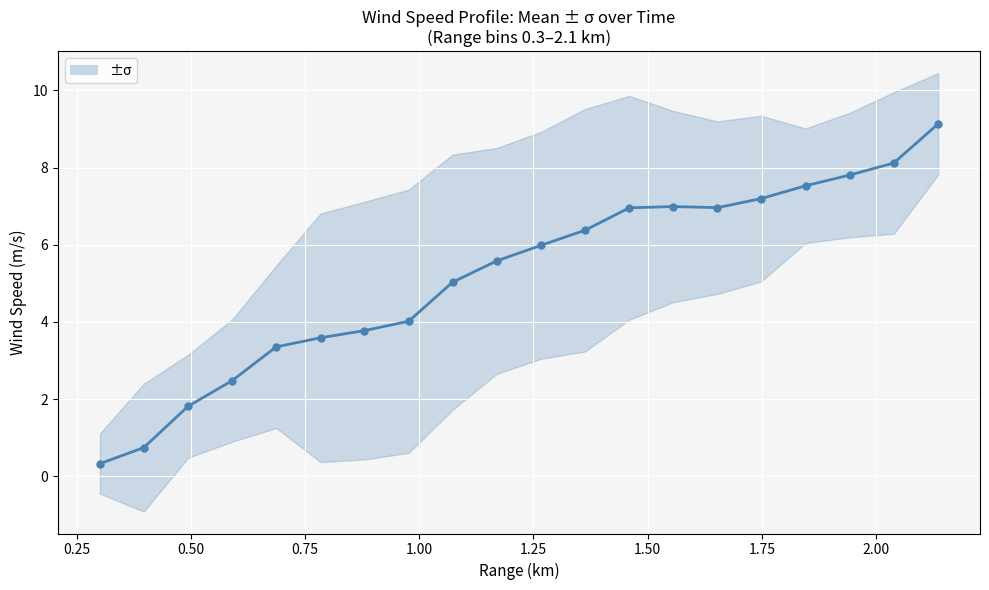

How many lines are shown in the chart?

1